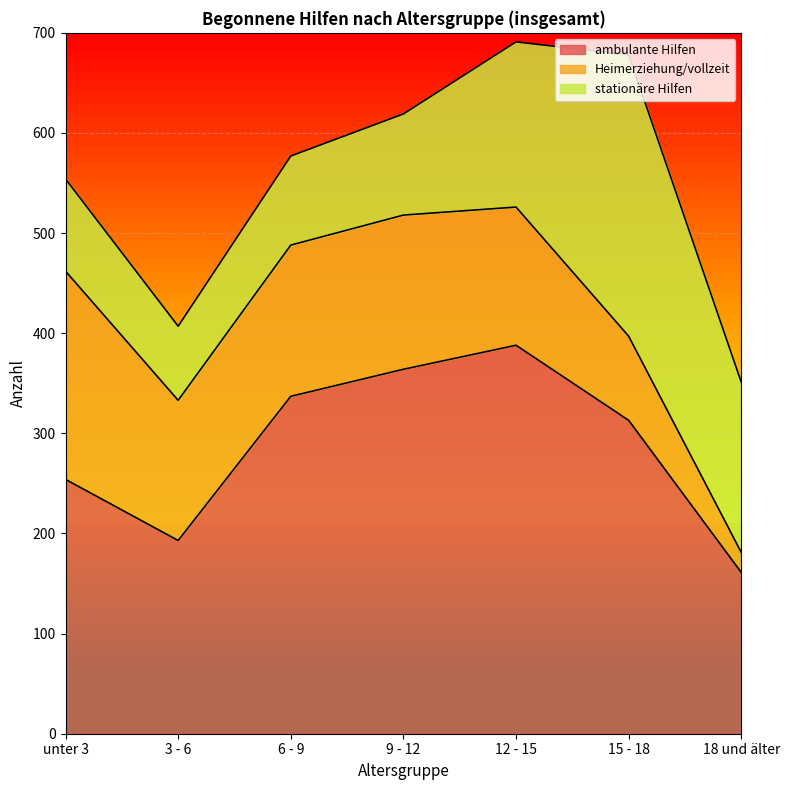

What position from the left is 18 und älter?

7